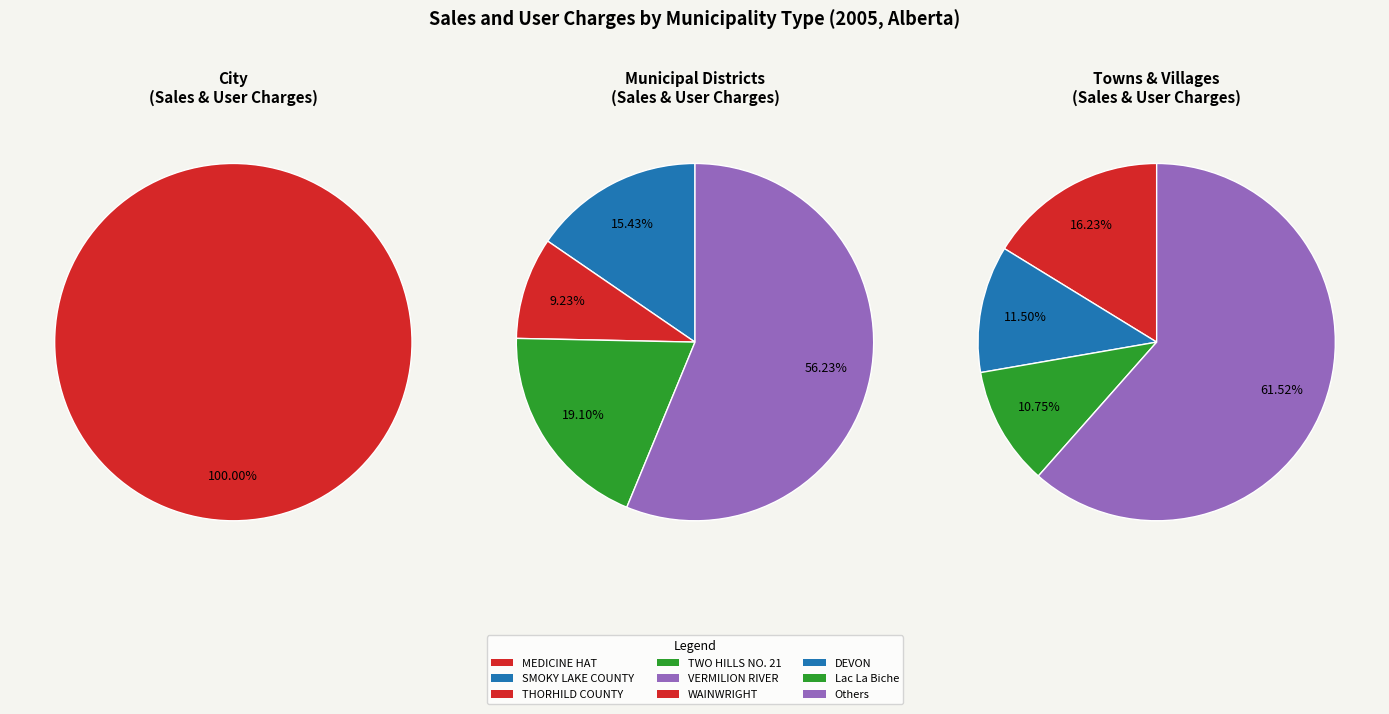

Is MEDICINE HAT the majority of the pie?

Yes